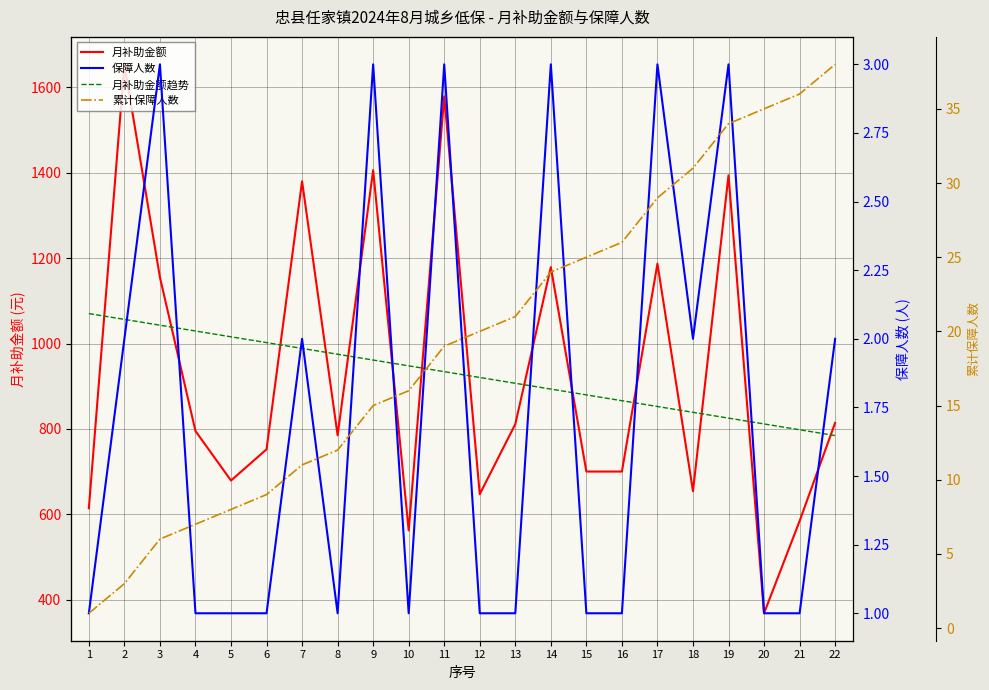

What is the difference between the highest and lowest values at 8?

973.9